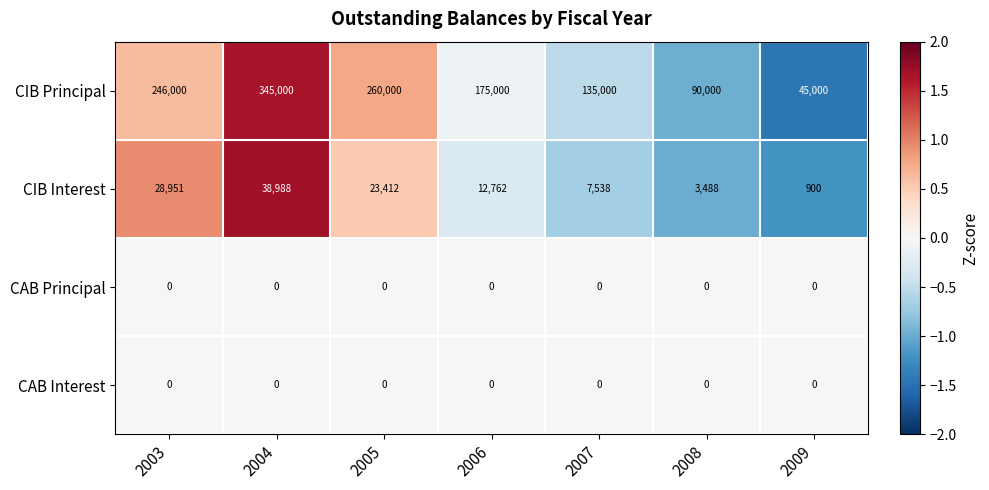

Which series has the widest spread of values?

CIB Principal